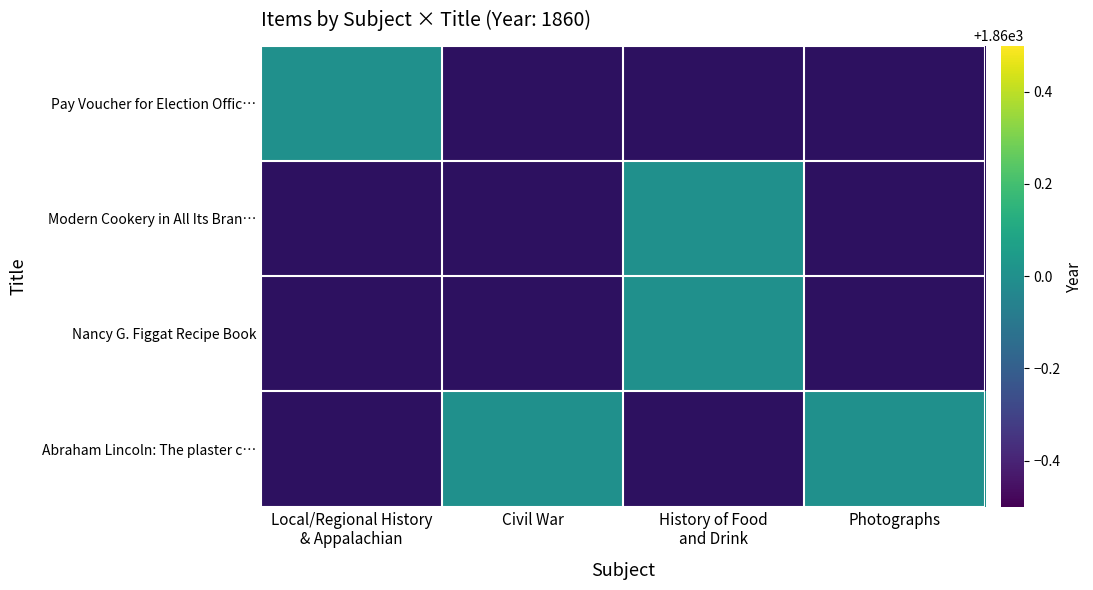

Reading left to right, list all the values displayed in this chart.

Pay Voucher for Election Officer: 1860	0	0	0
Modern Cookery in All Its Branches: 0	0	1860	0
Nancy G. Figgat Recipe Book: 0	0	1860	0
Abraham Lincoln: The plaster cast: 0	1860	0	1860